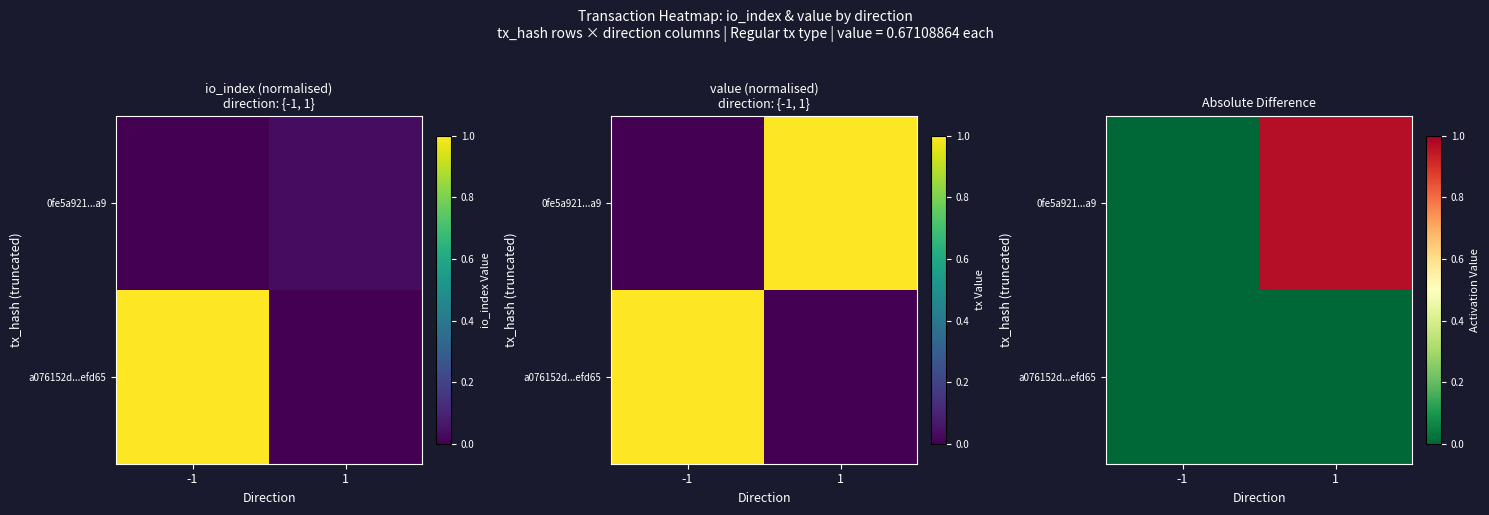

Where is a076152d...efd65 nearest to the value 0?

-1